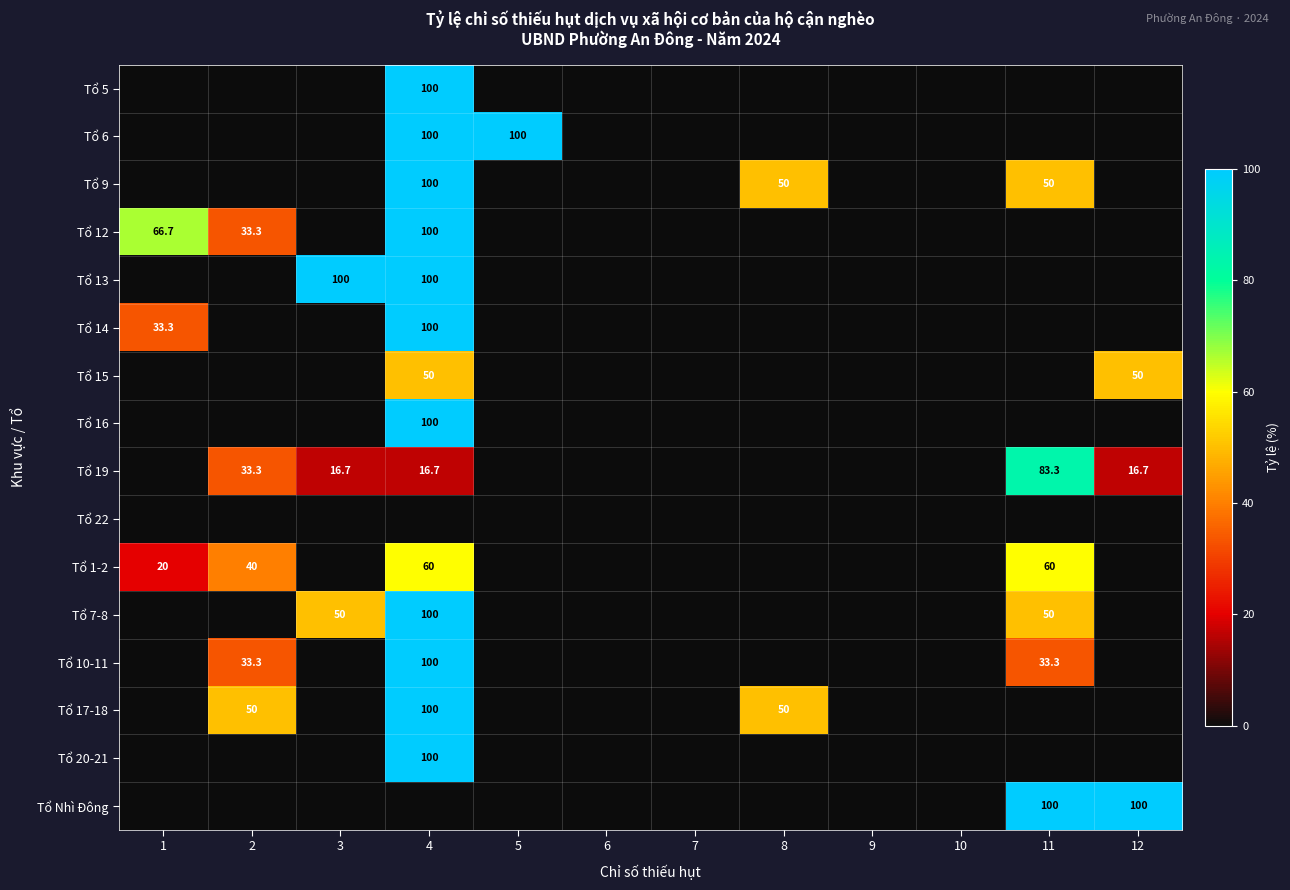

How many positive values does the Tổ 5 series have?

1